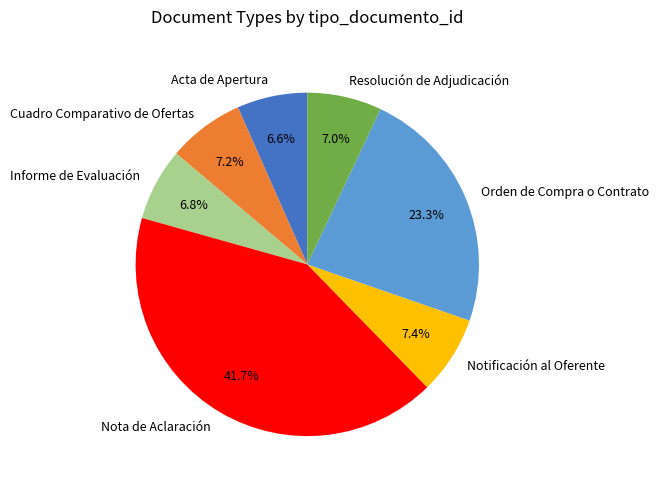

The Acta de Apertura slice represents 7% of the pie. True or false?

True